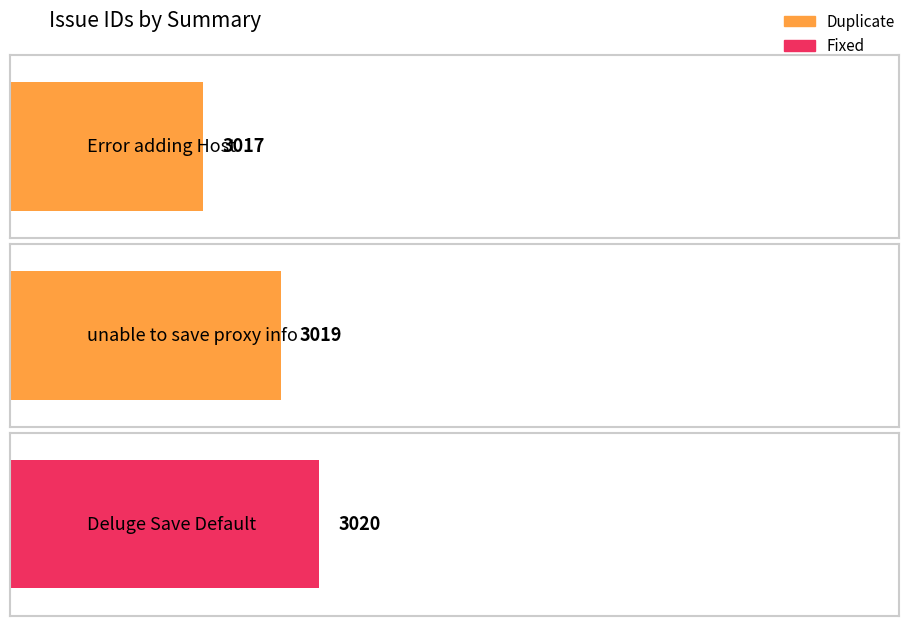

Is it true that the value at Duplicate (Error adding Host) is 5135?

False